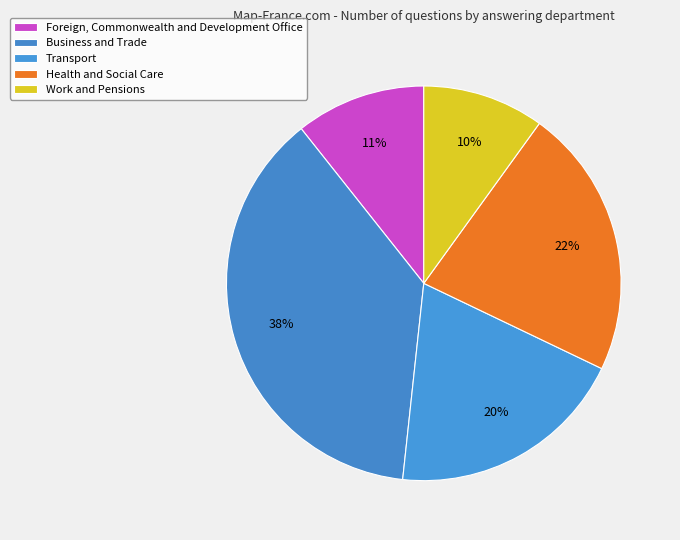

Is there any slice that represents more than half of the pie?

No